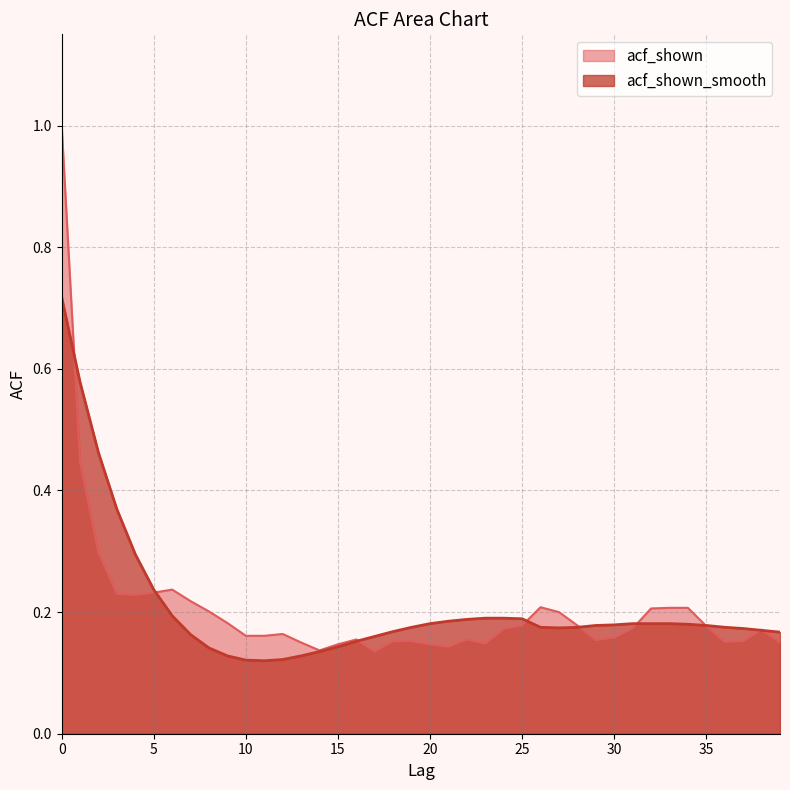

Does the chart display data point markers on the line(s)?

No